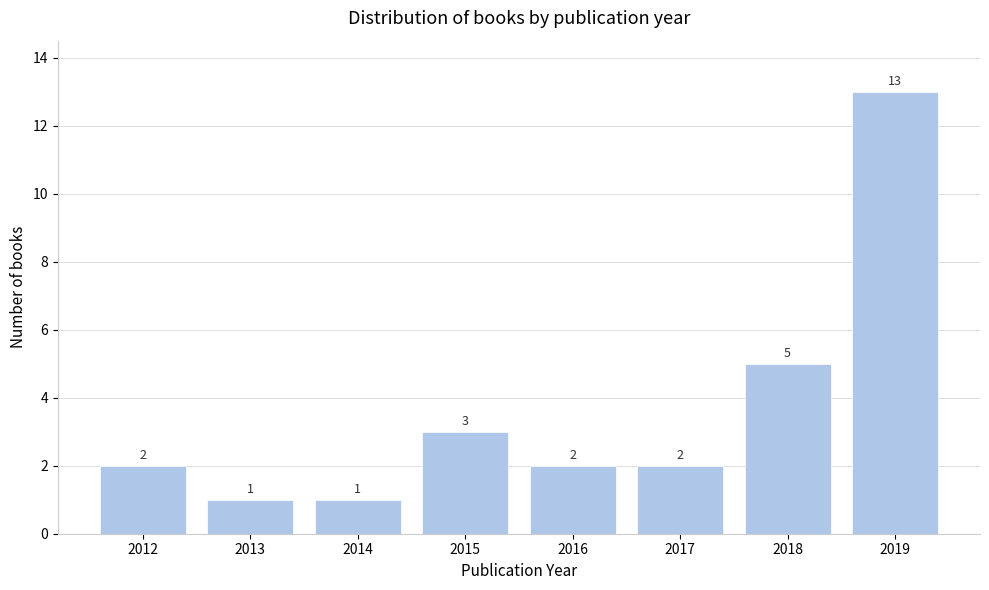

Reading left to right, what are all the values shown in this chart?

2	1	1	3	2	2	5	13